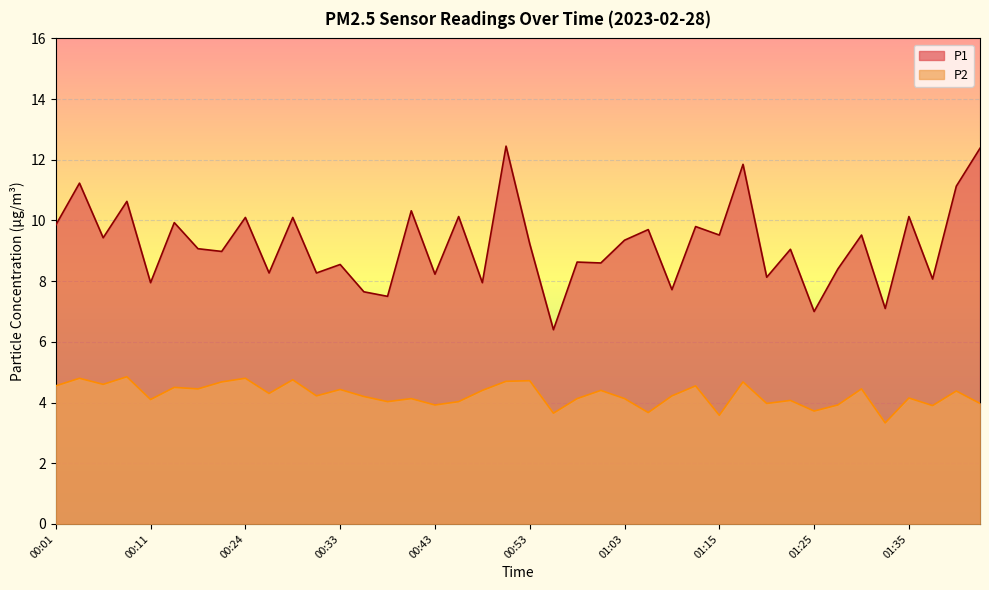

What are all the series names shown in the legend?

P1, P2